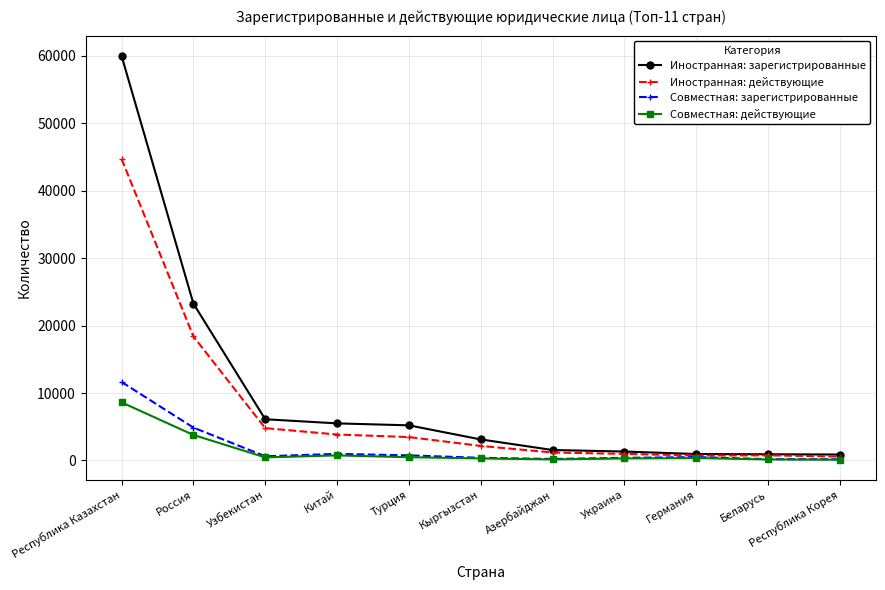

What is the approximate value of Иностранная: зарегистрированные at Россия?

23260